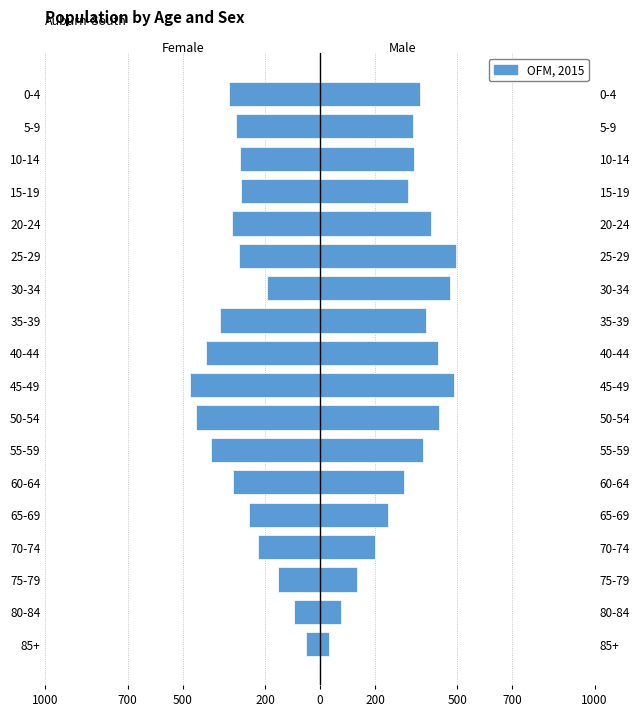

Are the bars horizontal?

Yes